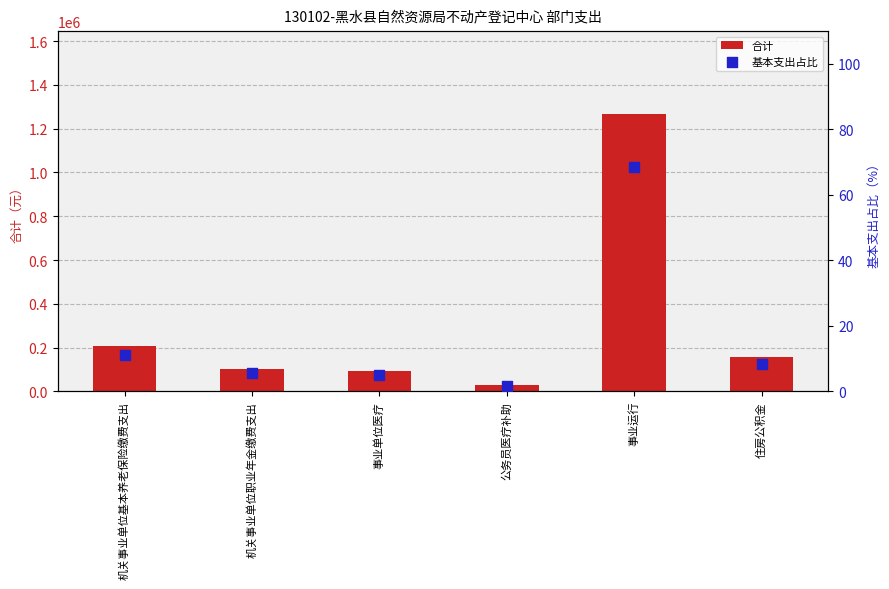

Is the value of 合计 at 公务员医疗补助 greater than the value of 基本支出占比 at 公务员医疗补助?

Yes